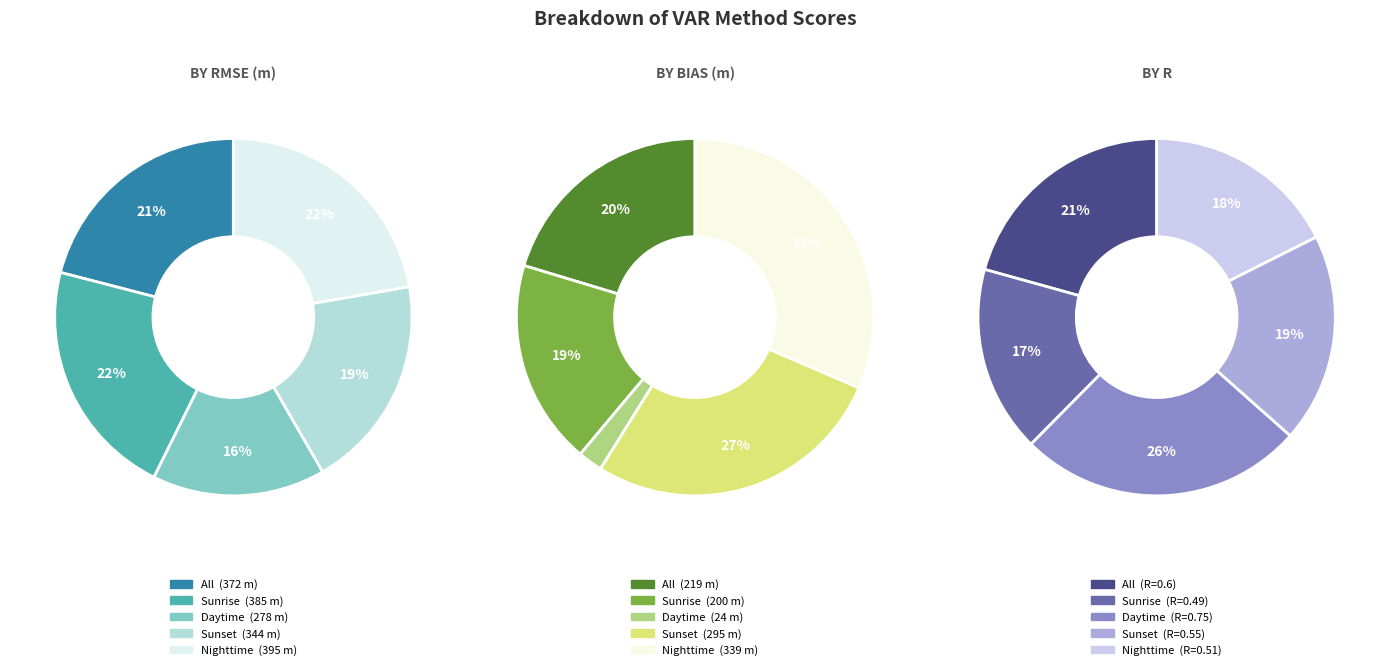

Count the number of slices in the pie.

5